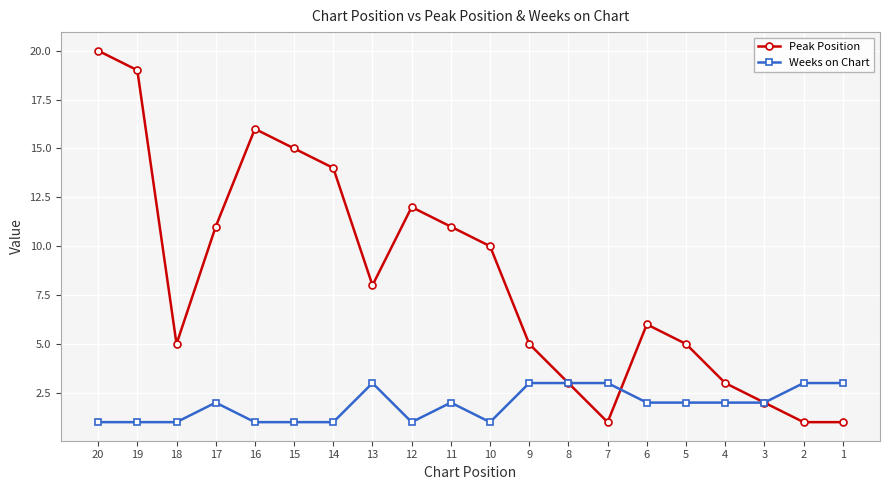

Does the chart display data point markers on the line(s)?

Yes